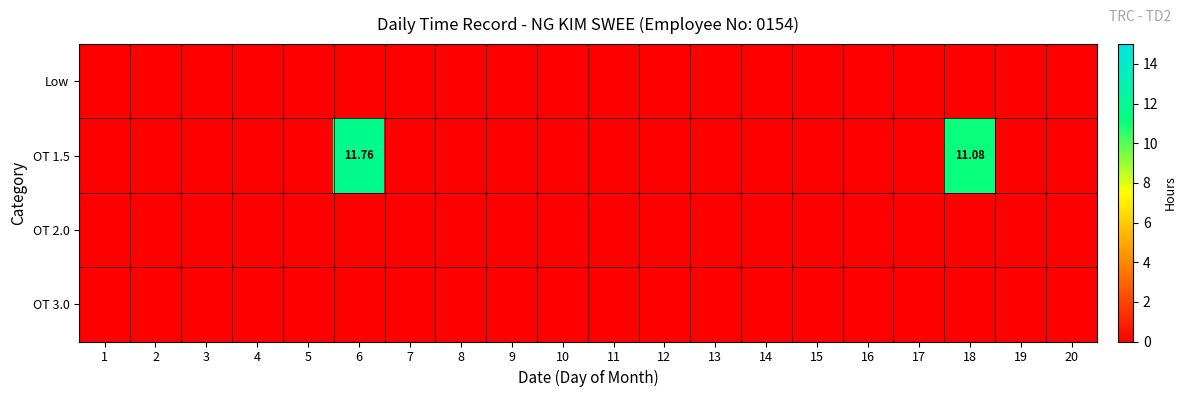

At which category is the sum across all series the highest?

6